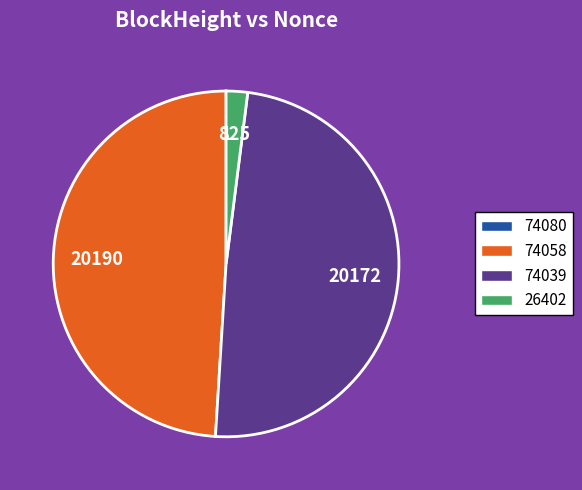

Does any single category account for the majority?

No